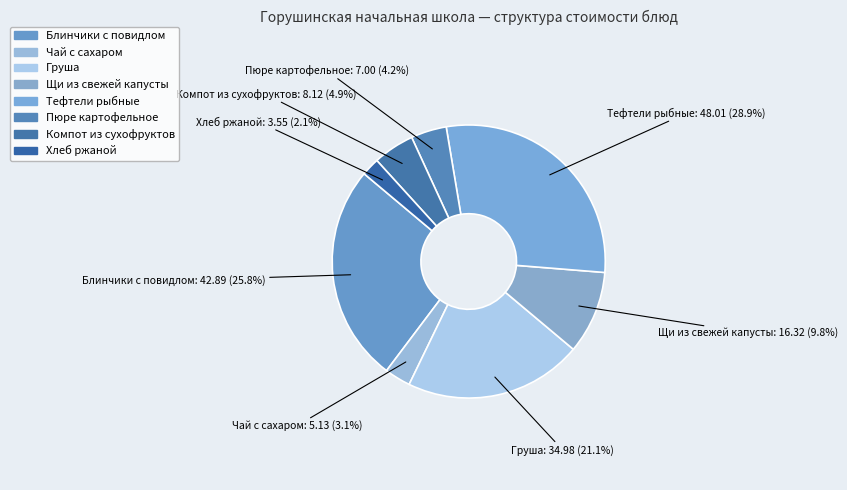

What percentage is the Пюре картофельное slice, to the nearest percent?

4%